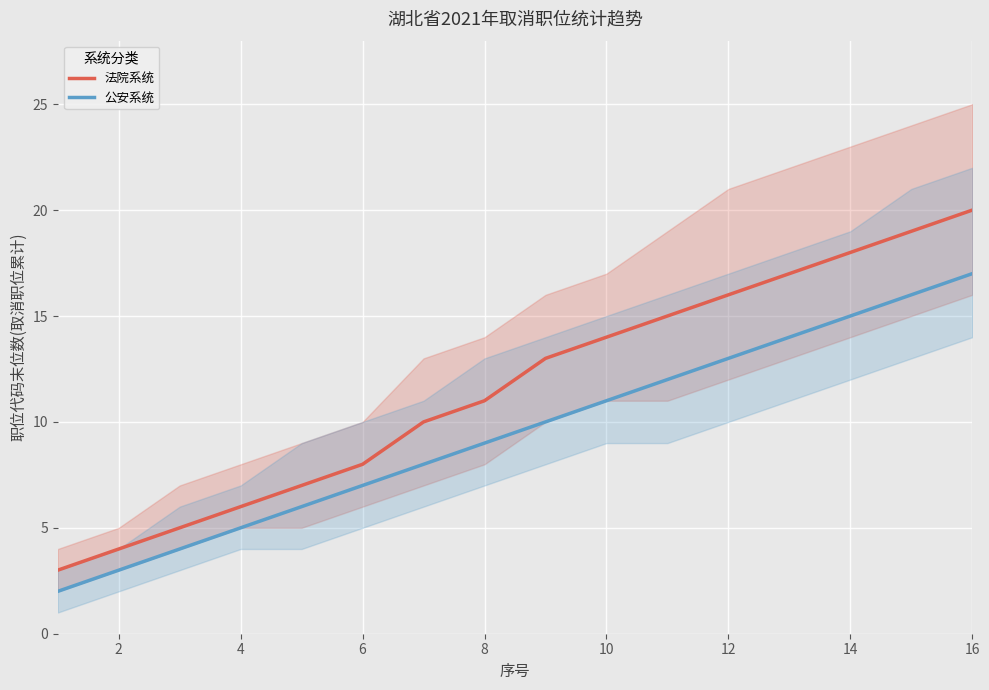

Where is 法院系统 nearest to the value 11?

8